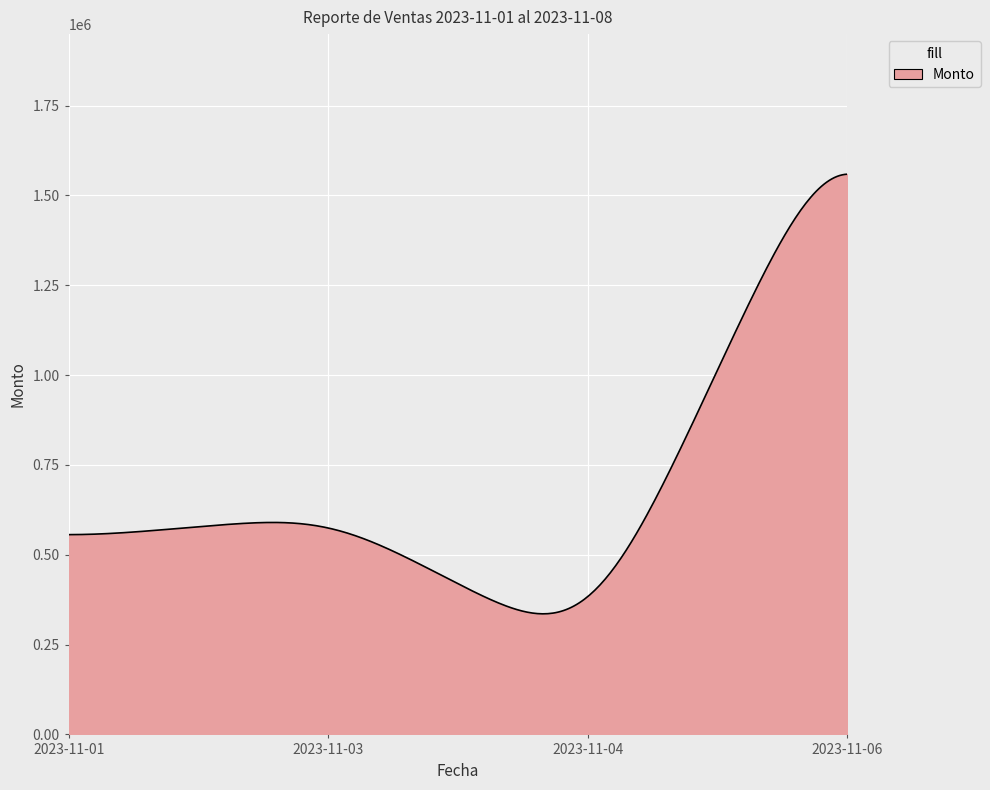

What is the minimum value shown in the chart?

335536.9